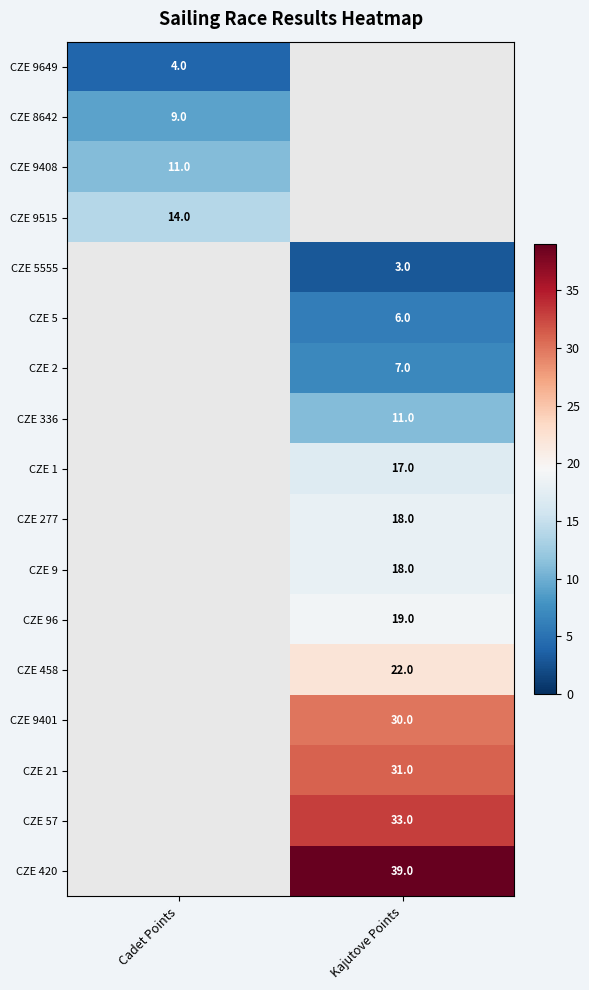

Is it true that CZE 2 equals 5 at Kajutove Points?

False